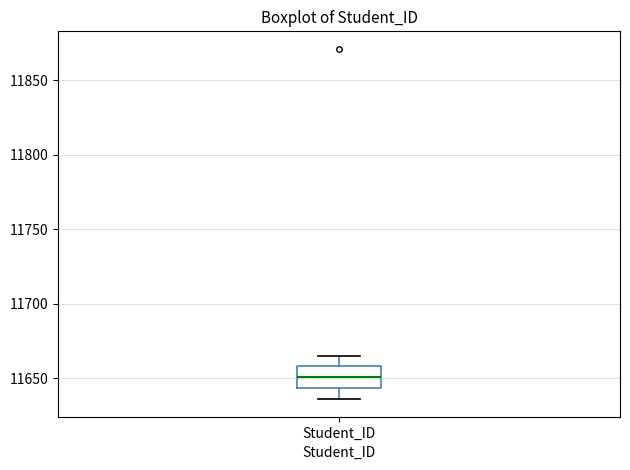

Transcribe this box plot: give where the median line is, the range the box spans, and where the two whiskers end, as read against the y-axis. The values are not printed on the chart, so give them approximately, as read against the axis.

median 11650, box 11645 to 11660, whiskers 11635 to 11665